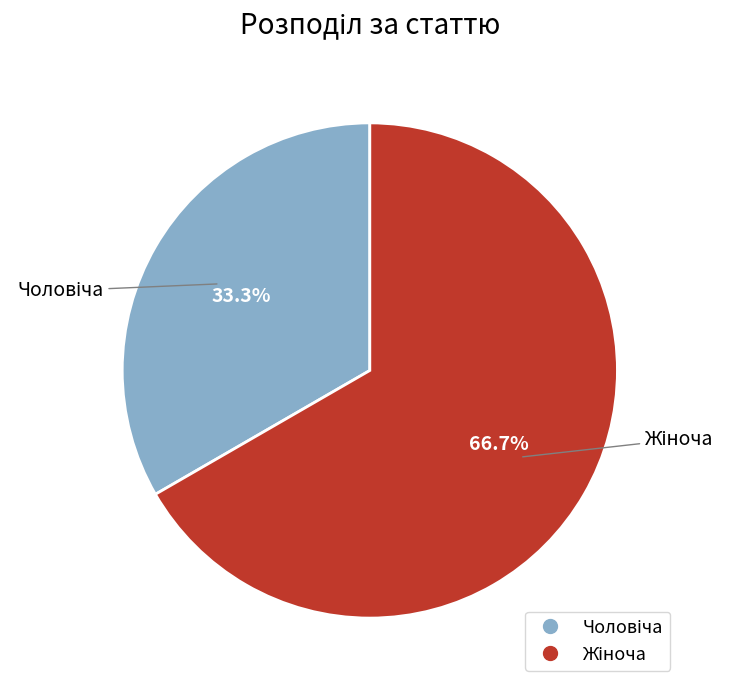

Does any single category account for the majority?

Yes